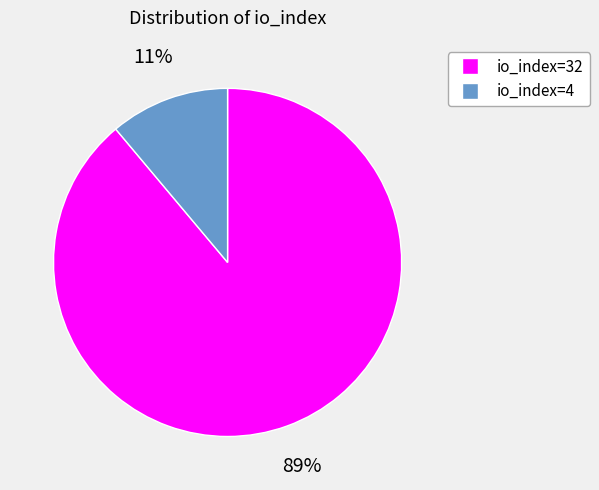

To the nearest percent, what portion does io_index=4 represent?

11%